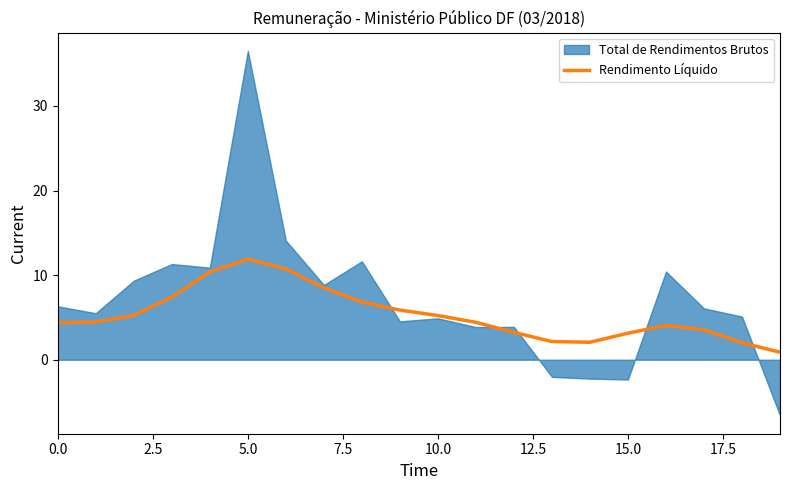

What is the maximum value for Rendimento Líquido?

11.9